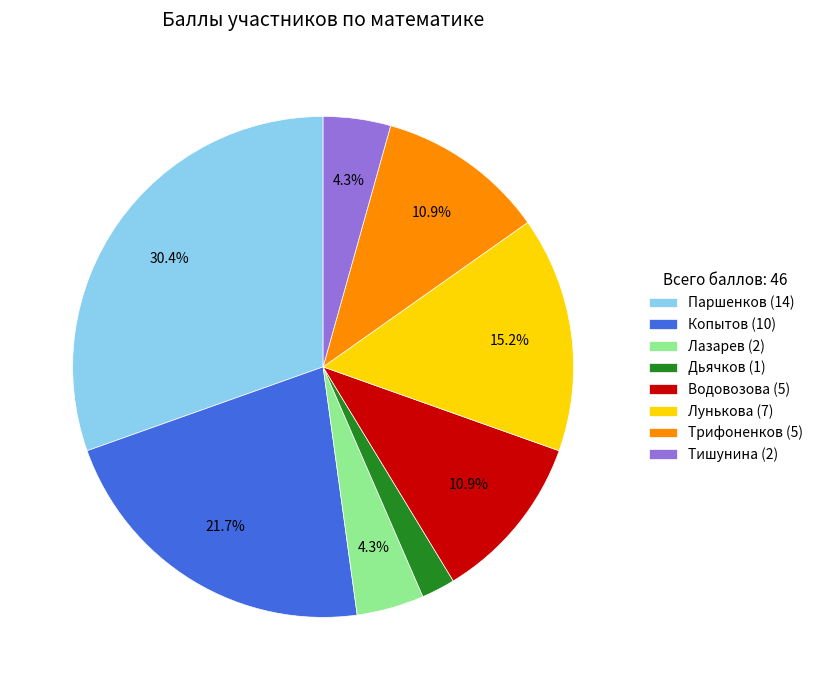

What is the smallest slice in the pie chart?

Дьячков (1)